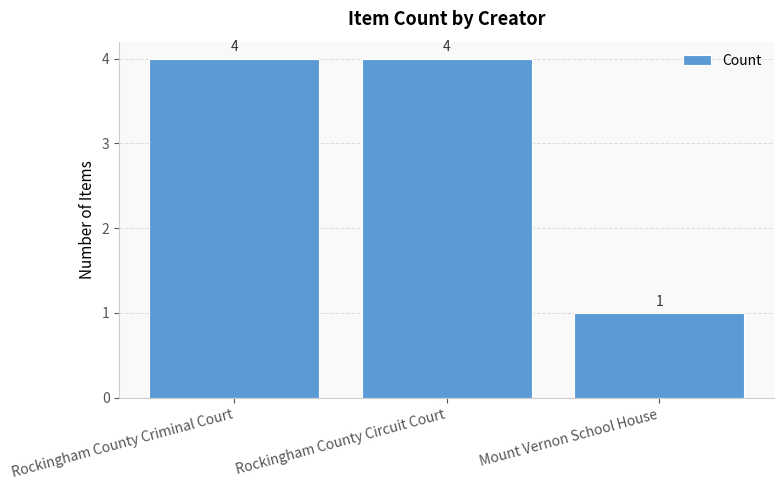

Which category has the lowest value across all series?

Mount Vernon School House